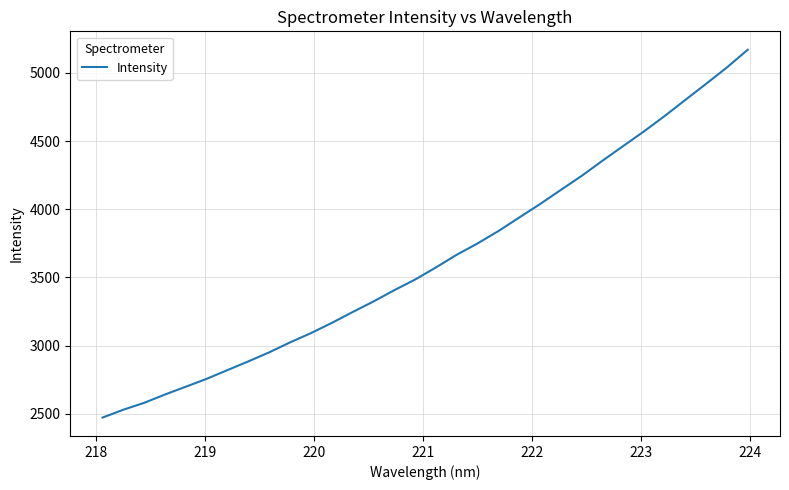

What is the difference between the maximum and minimum values?

2697.7